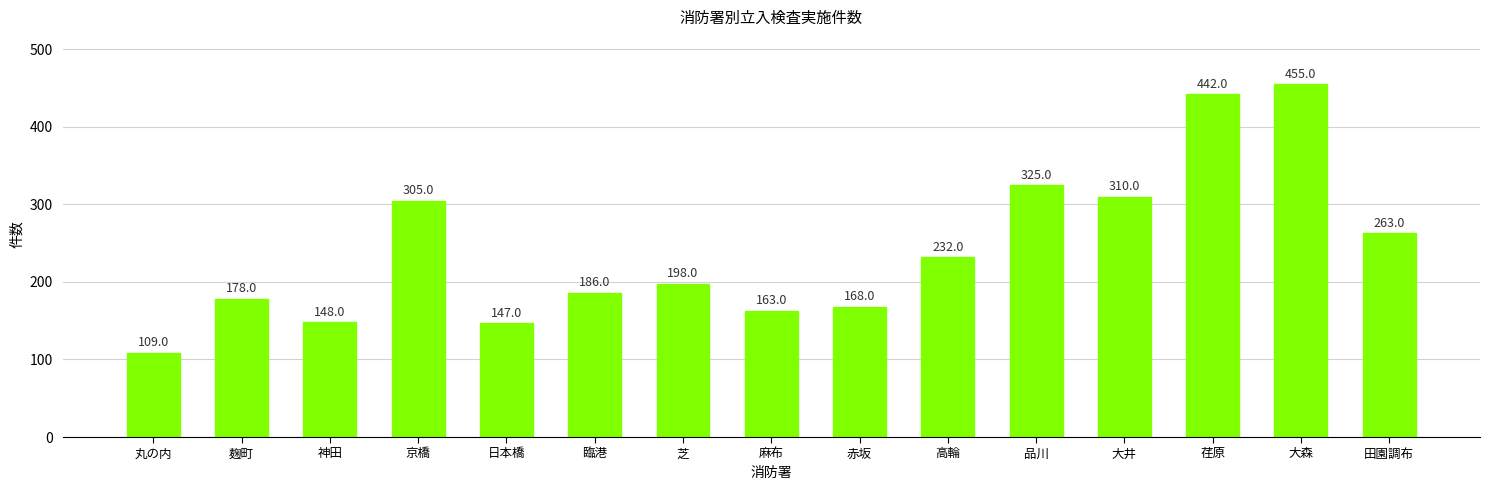

What is the ratio of the value at 麻布 to the value at 大井?

0.5